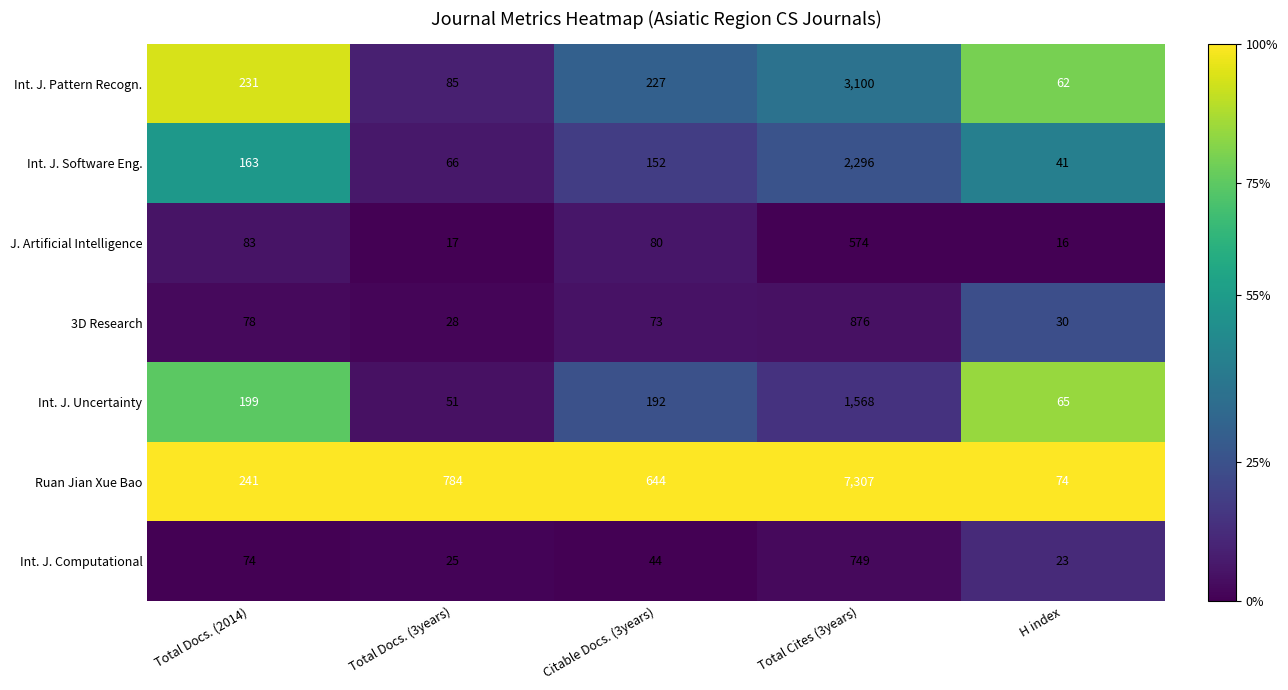

Between Citable Docs. (3years) and H index, which series saw the biggest shift?

Ruan Jian Xue Bao